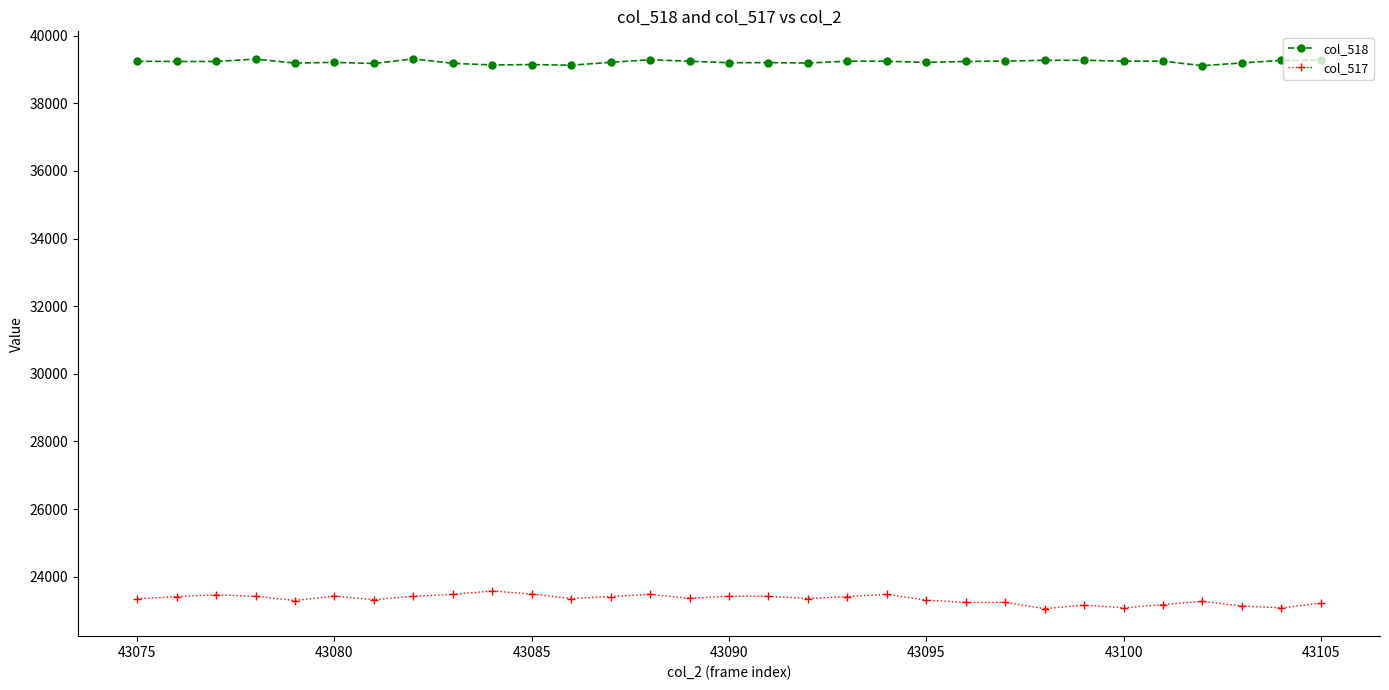

True or false: col_518 and col_517 cross at least once.

False